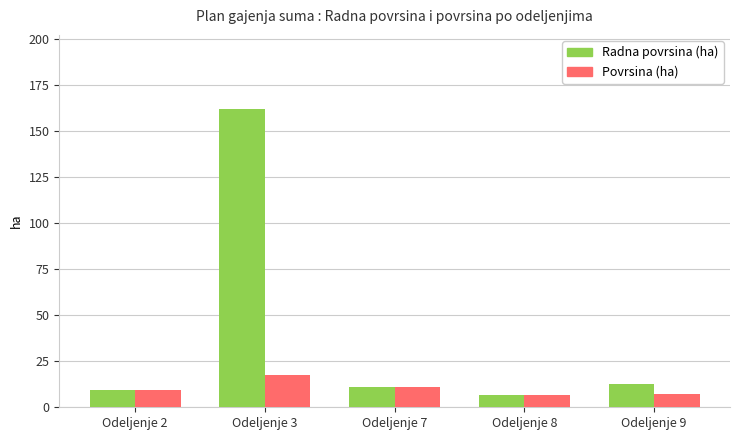

Which series has the largest total across all categories?

Radna povrsina (ha)